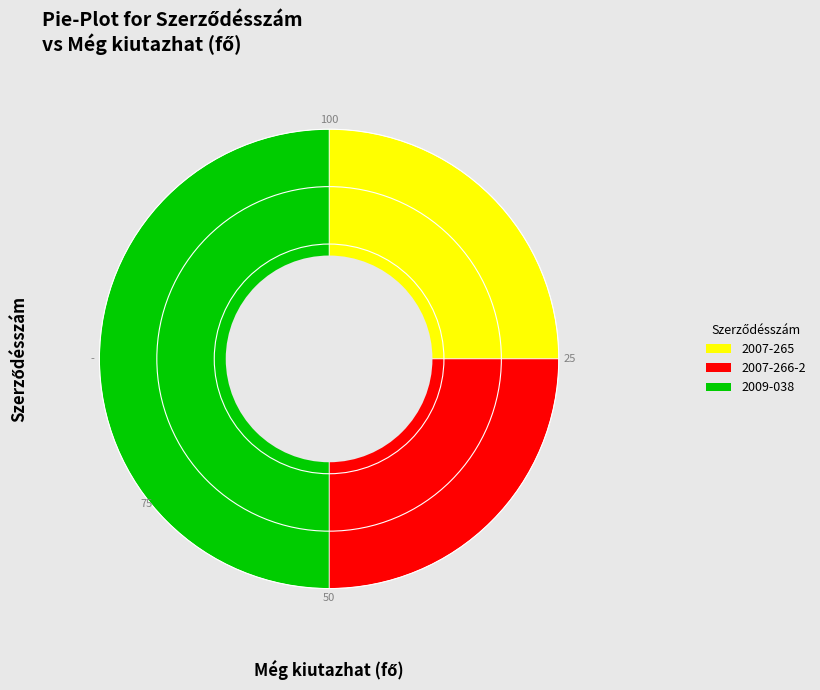

How many slices are in this pie chart?

3